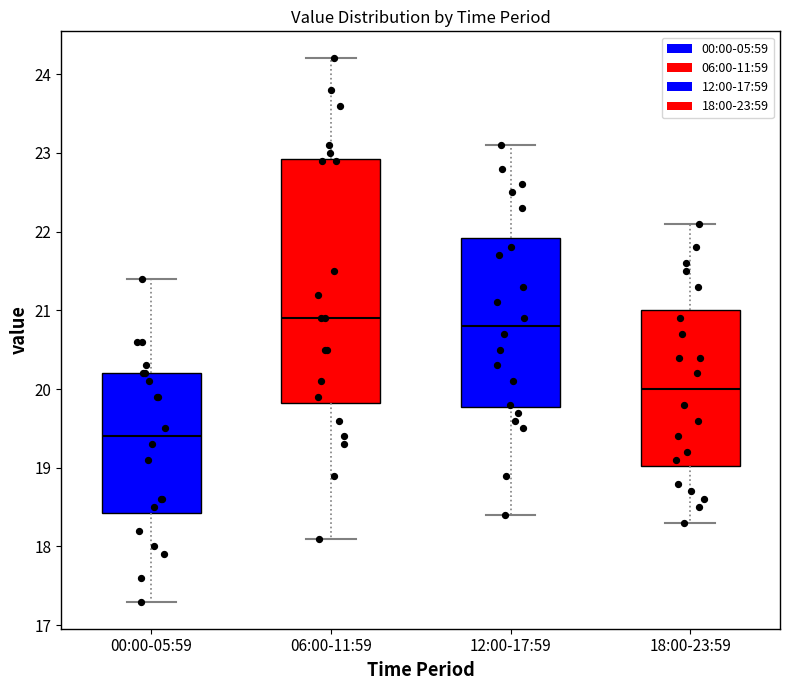

Which box is the tallest, from its lower edge to its upper edge?

06:00-11:59